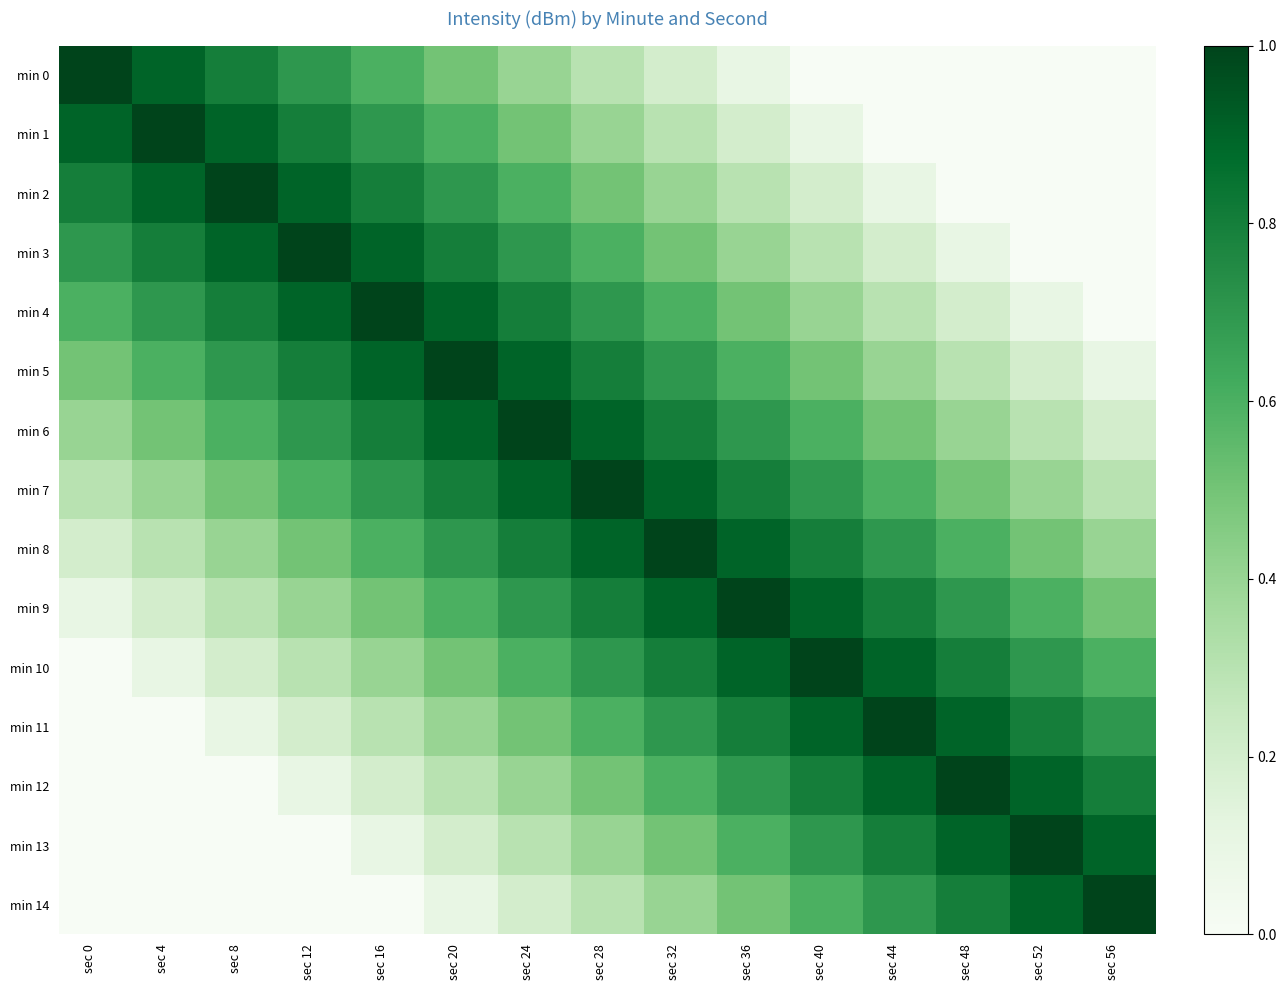

Which has a higher value, sec 20 or sec 40?

sec 20